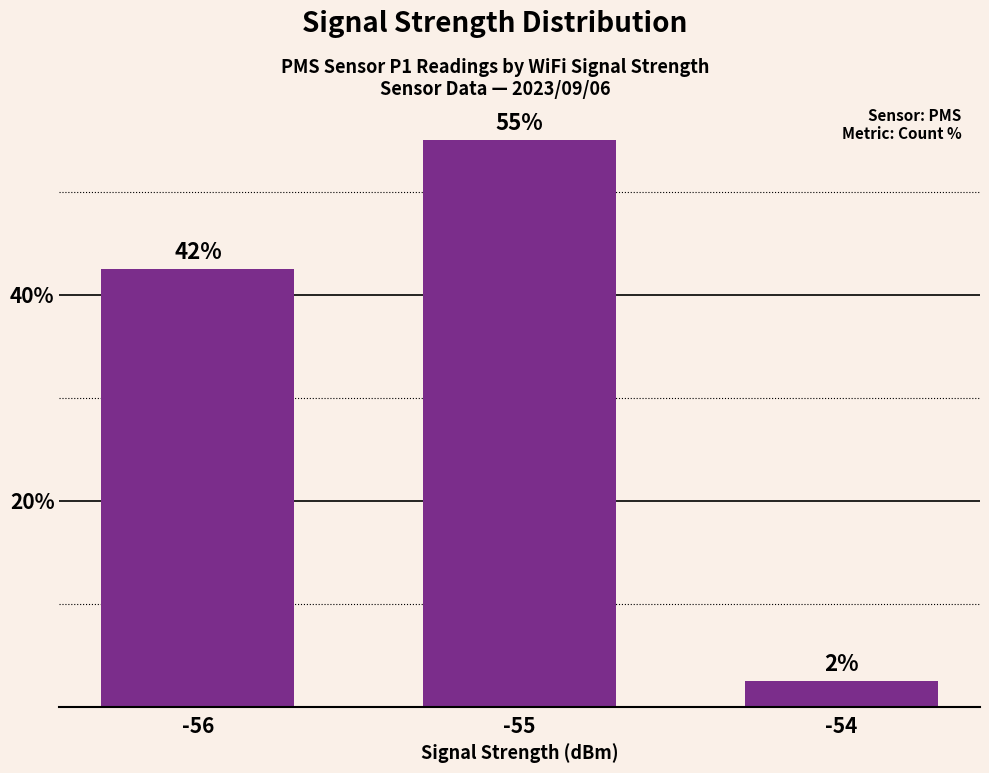

How many bars are there in total?

3